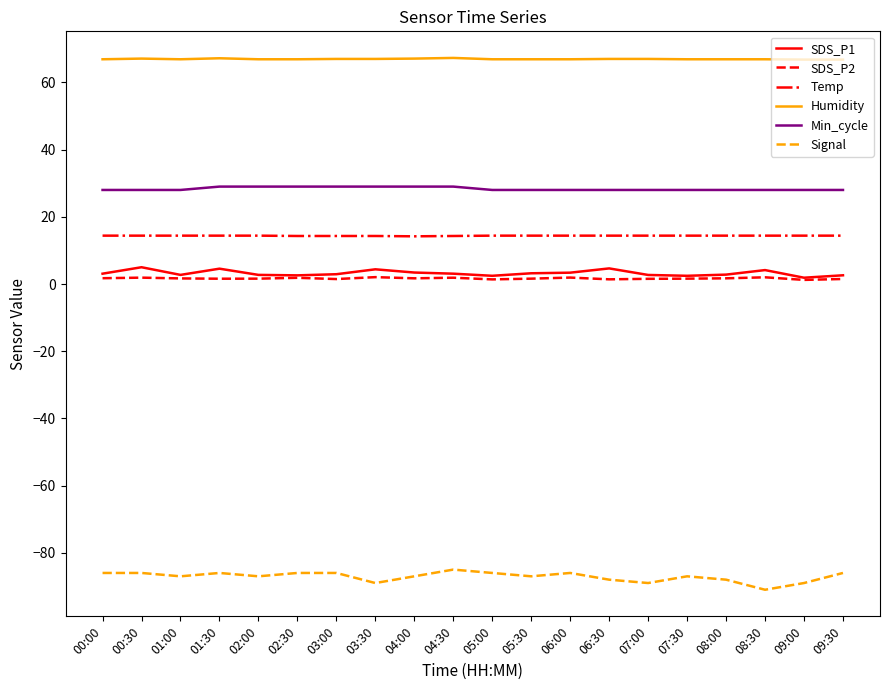

True or false: Min_cycle has a value of 49.0 at 03:00.

False